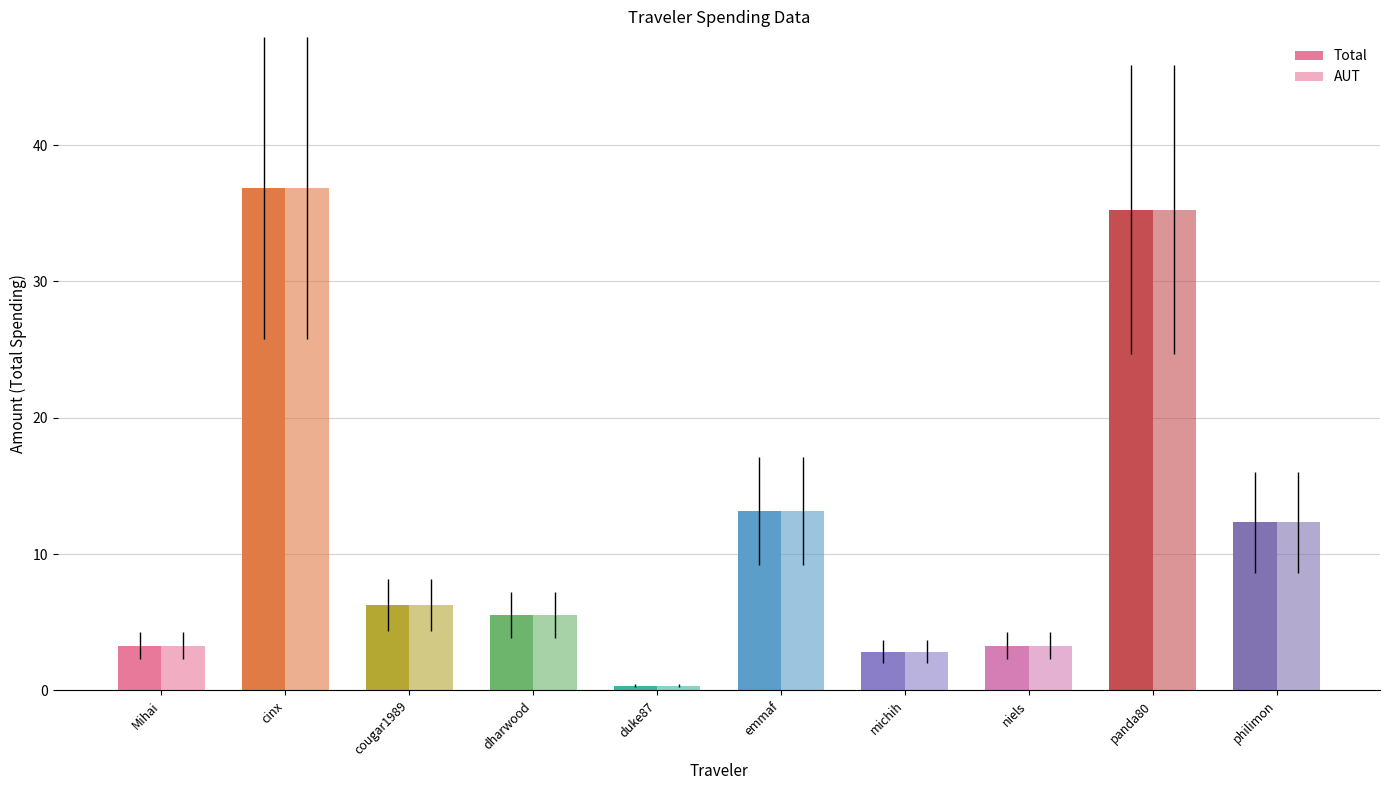

Reading left to right, list all the values displayed in this chart.

Total: 3.3	36.9	6.3	5.5	0.3	13.2	2.8	3.3	35.3	12.3
AUT: 3.3	36.9	6.3	5.5	0.3	13.2	2.8	3.3	35.3	12.3